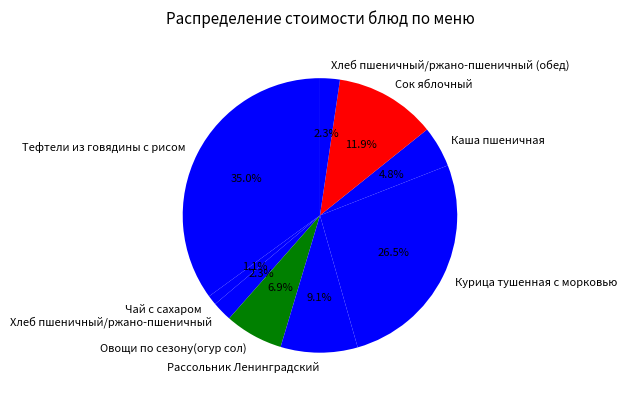

True or false: Тефтели из говядины с рисом accounts for 35% of the total.

True